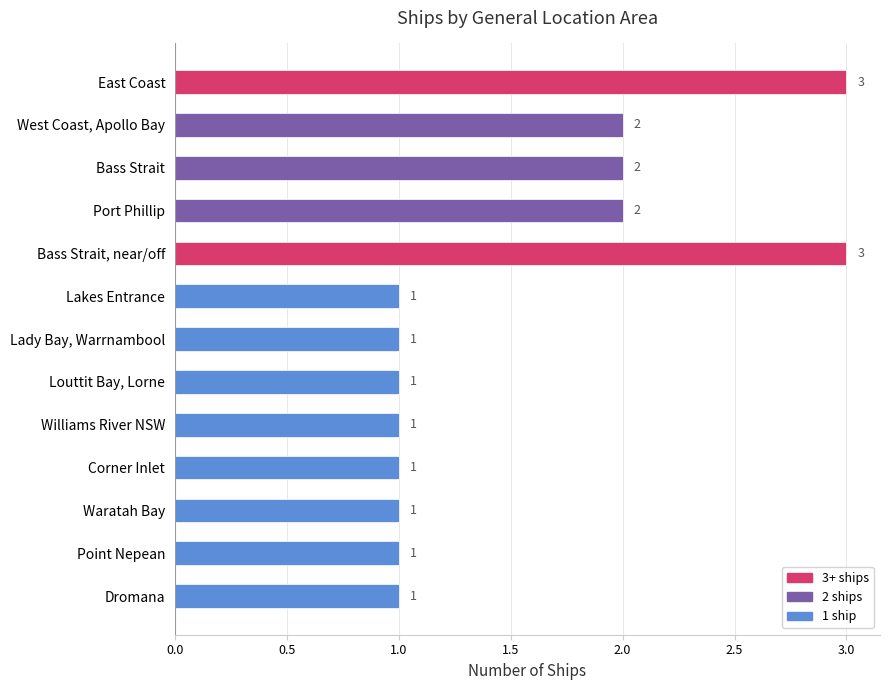

Reading top to bottom, what are all the values shown in this chart?

East Coast=3	West Coast, Apollo Bay=2	Bass Strait=2	Port Phillip=2	Bass Strait, near/off=3	Lakes Entrance=1	Lady Bay, Warrnambool=1	Louttit Bay, Lorne=1	Williams River NSW=1	Corner Inlet=1	Waratah Bay=1	Point Nepean=1	Dromana=1